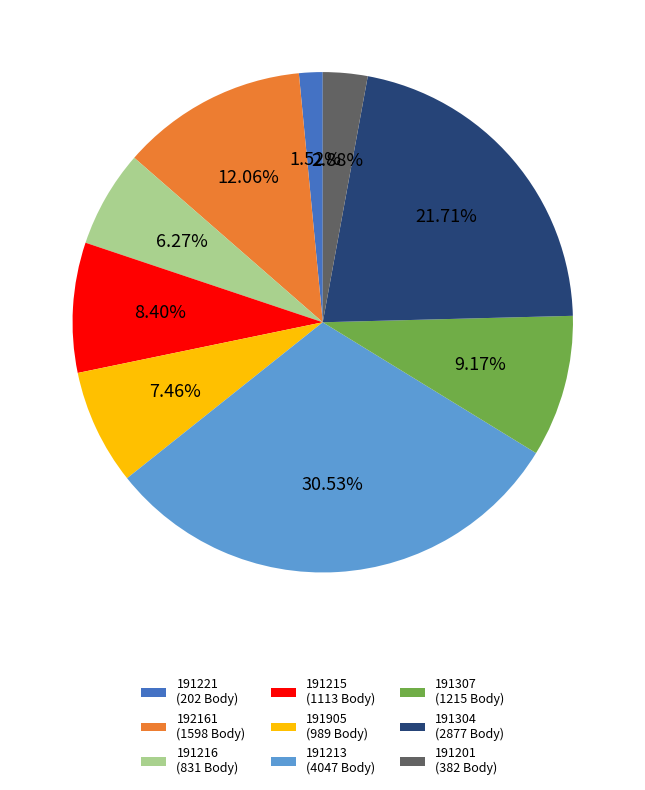

Is there any slice that represents more than half of the pie?

No